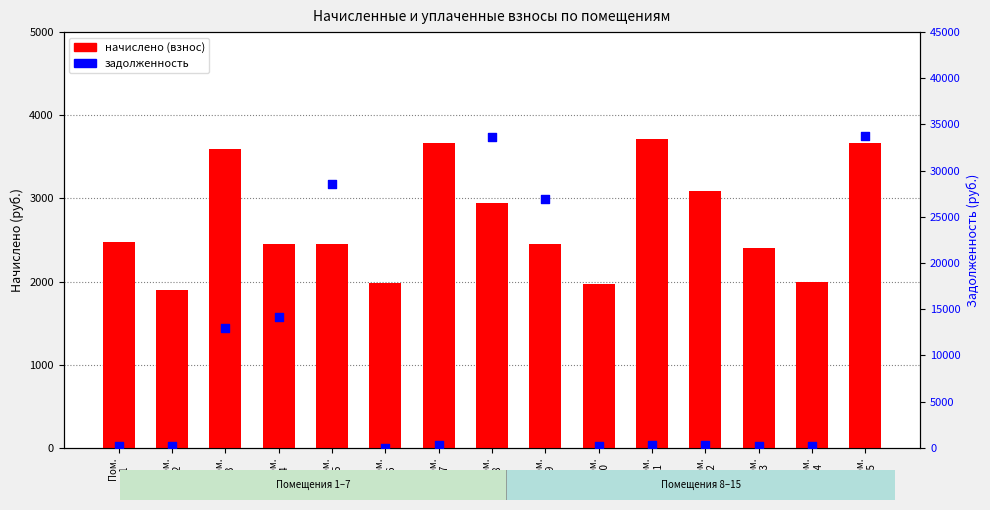

Which series has the widest spread of Y values?

задолженность (руб.)